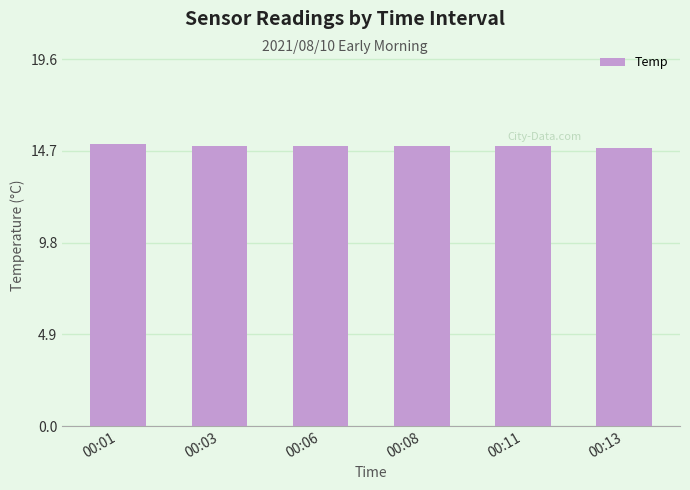

The value at 00:13 is 14.9. True or false?

True